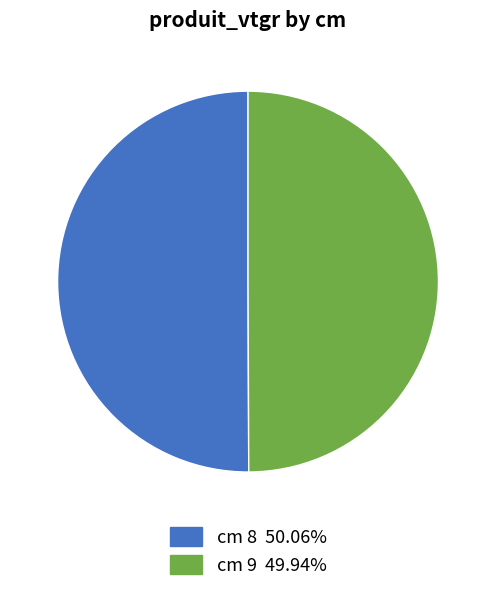

Count the number of slices in the pie.

2